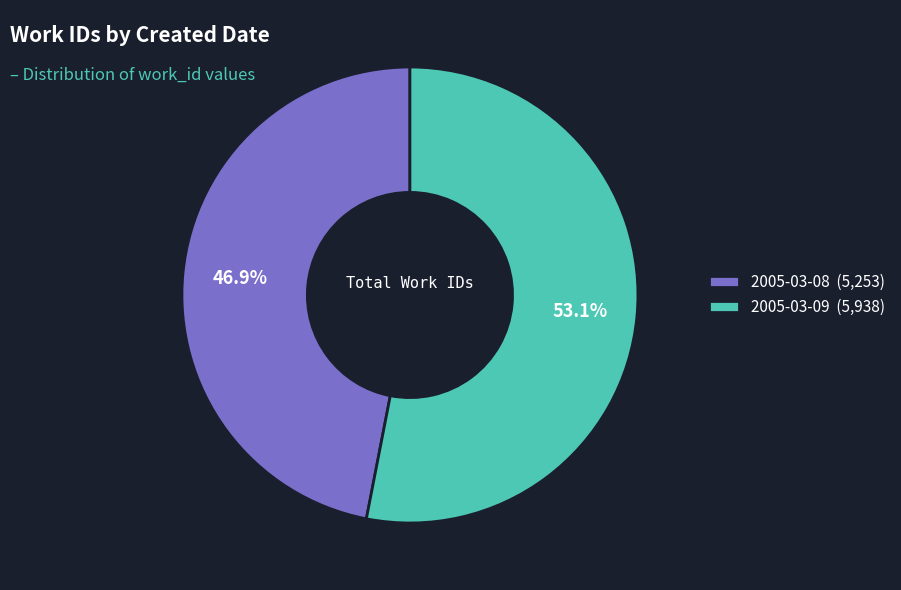

What is the ratio of the value at 2005-03-09 to the value at 2005-03-08?

1.1